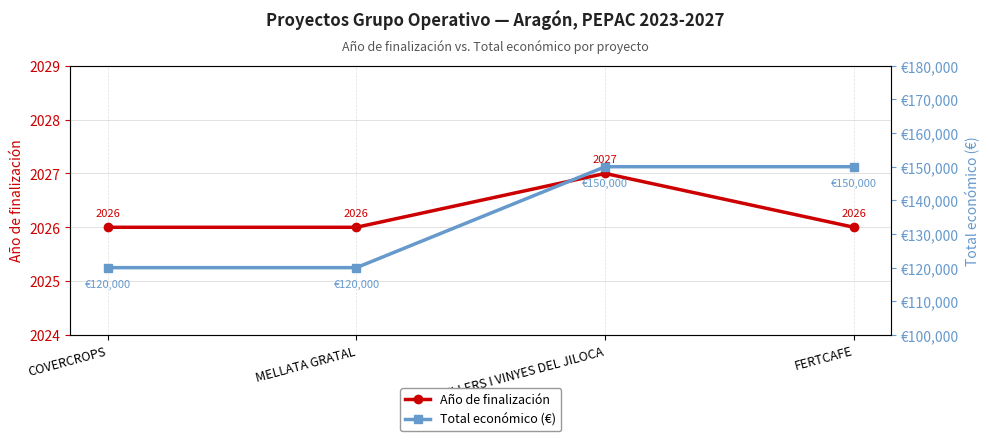

How many Año de finalización values are between 2026 and 2027?

4